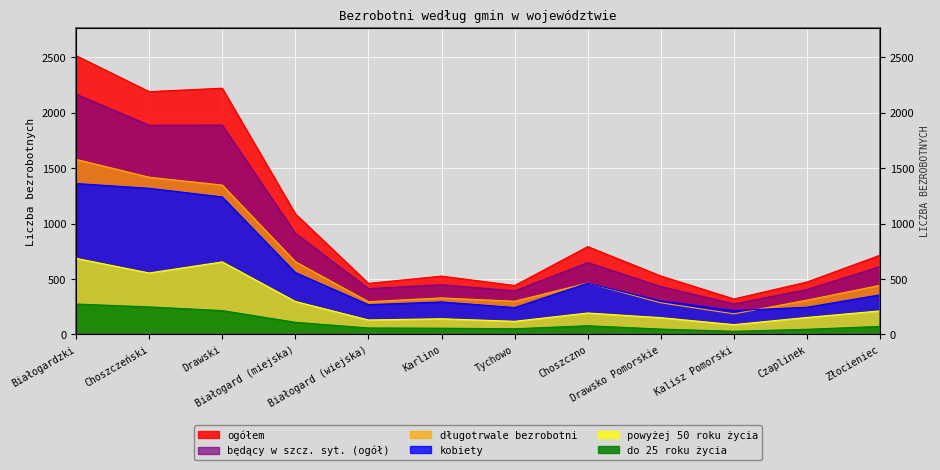

How many distinct data groups are displayed?

6